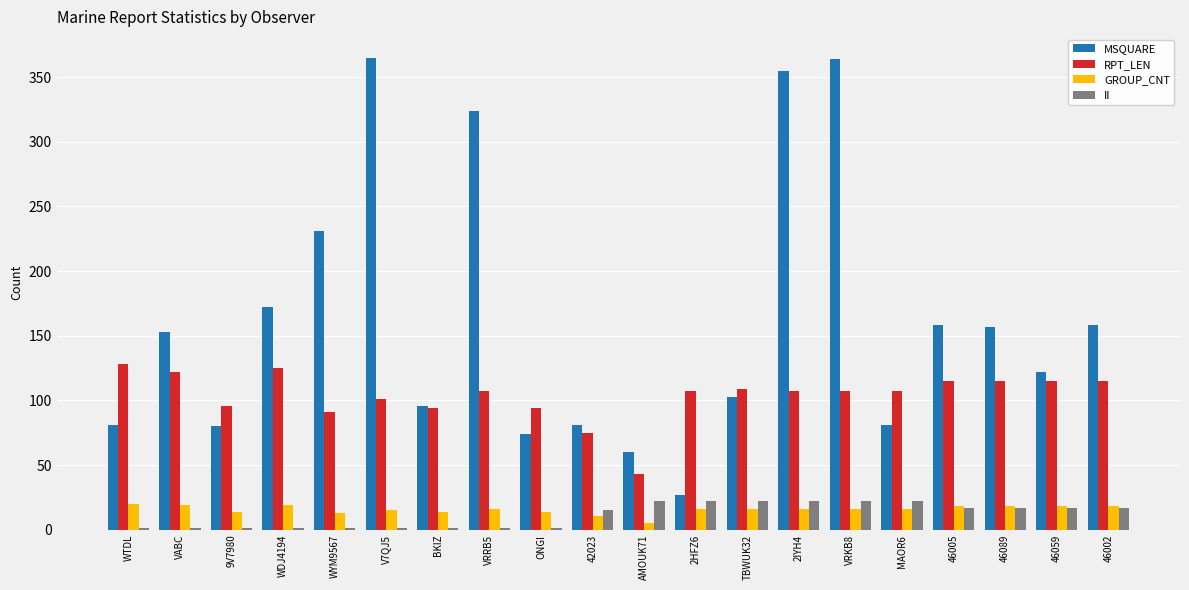

The value of MSQUARE at TBWUK32 is 142. True or false?

False